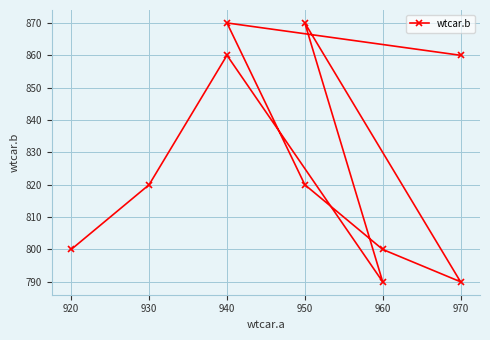

Which has a higher value, 940 or 920?

940